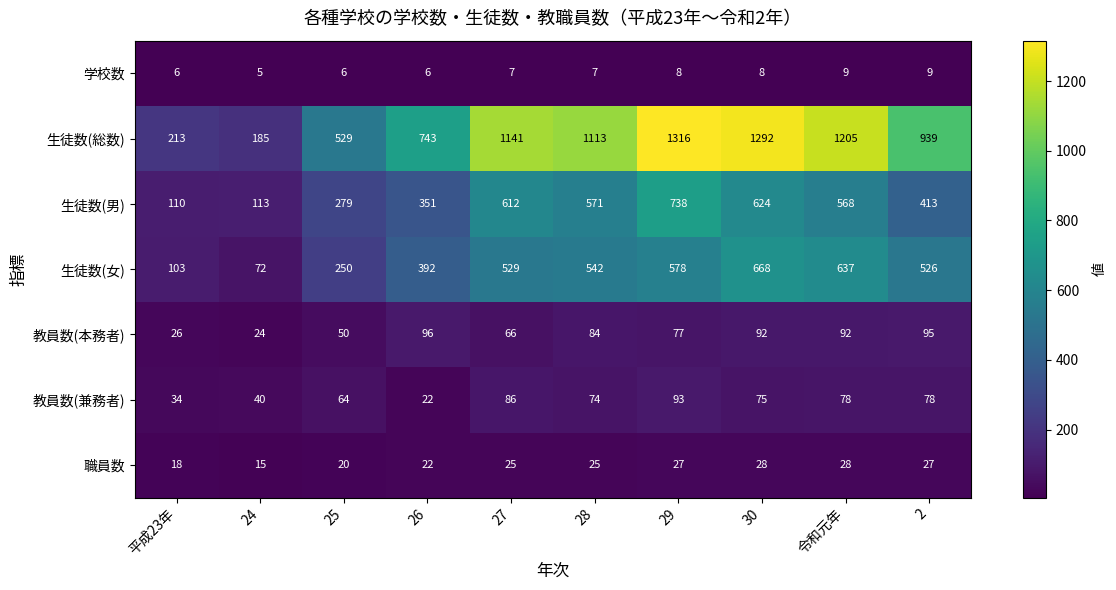

The value of 教員数(本務者) at 30 is 92. True or false?

True